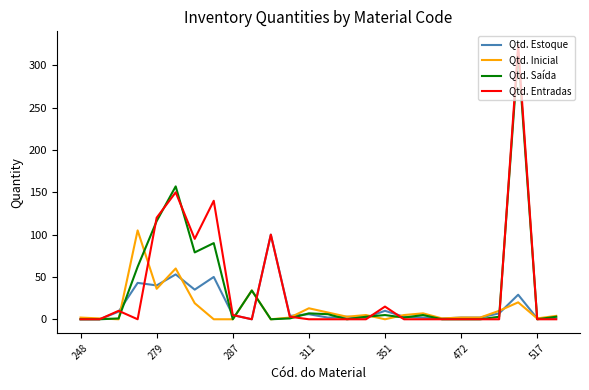

What is the highest value of the Qtd. Entradas series?

324